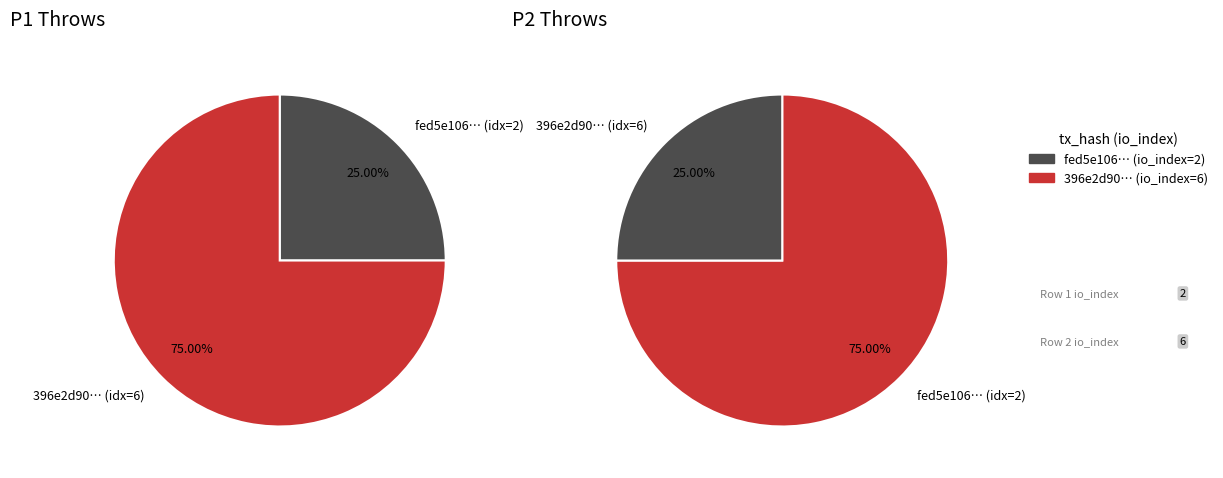

How many slices are in this pie chart?

2